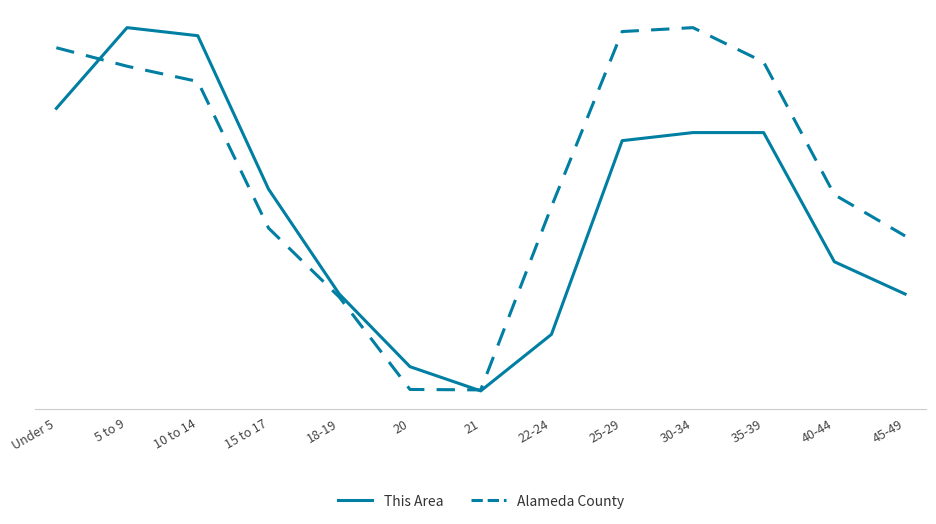

Does the chart have visible grid lines?

Yes